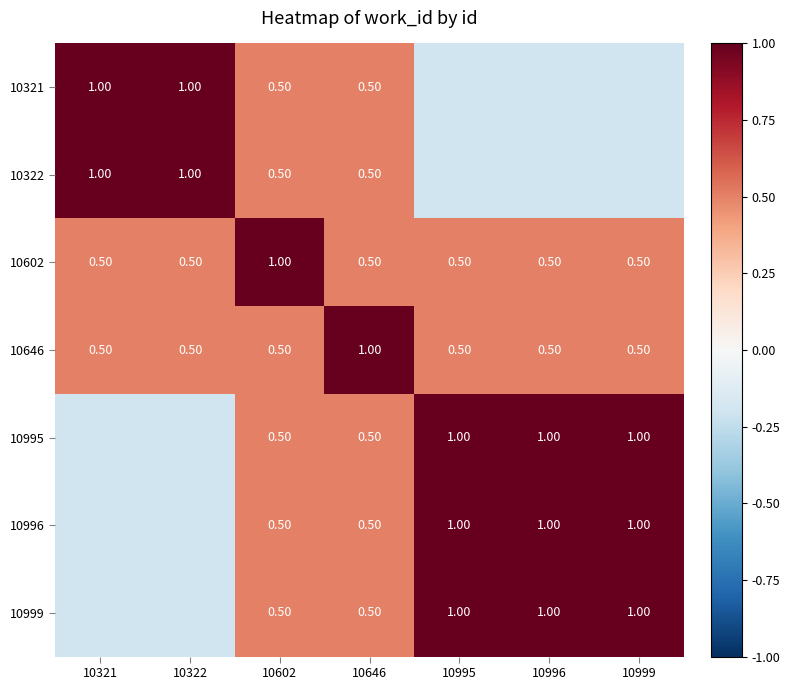

What is the sum of the 10322 values at 10322 and 10602?

1.5